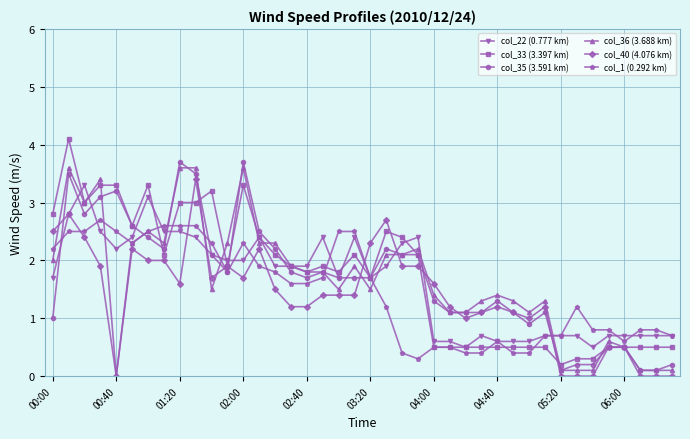

What is the maximum value for col_36 (3.688 km)?

3.6